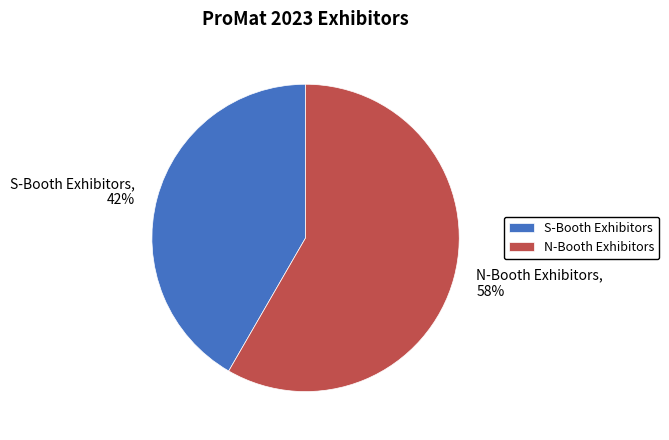

True or false: S-Booth Exhibitors accounts for 42% of the total.

True